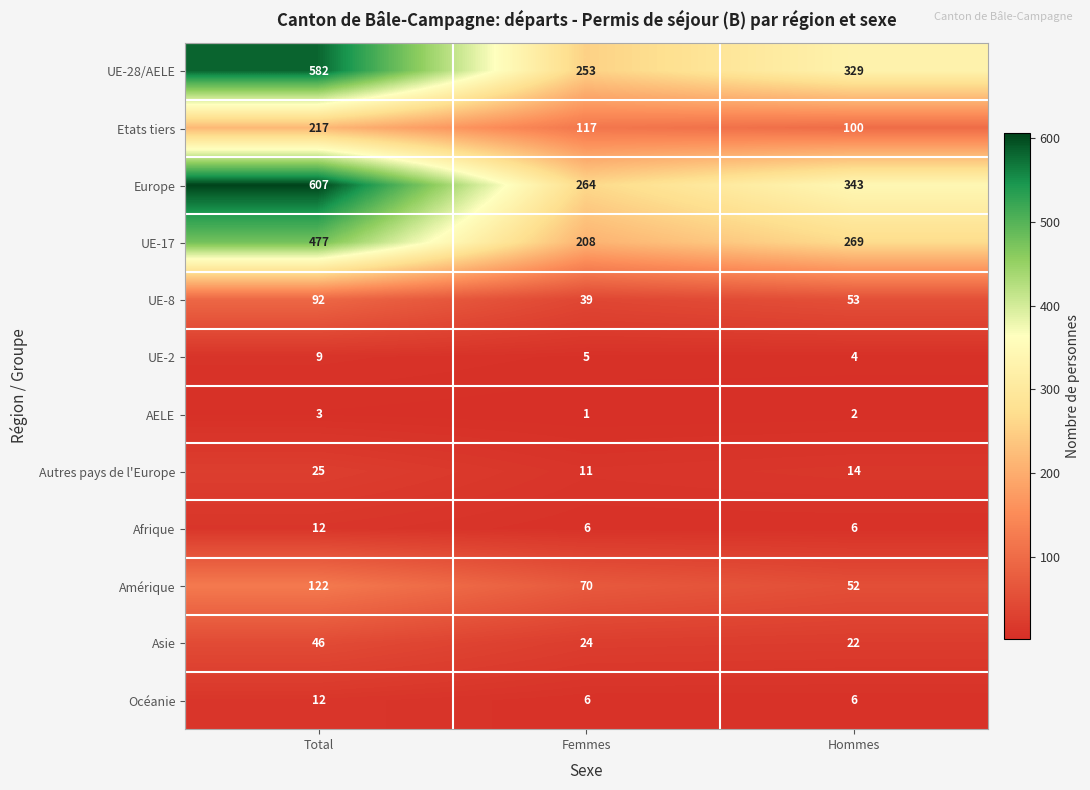

Count the number of categories in the chart.

3